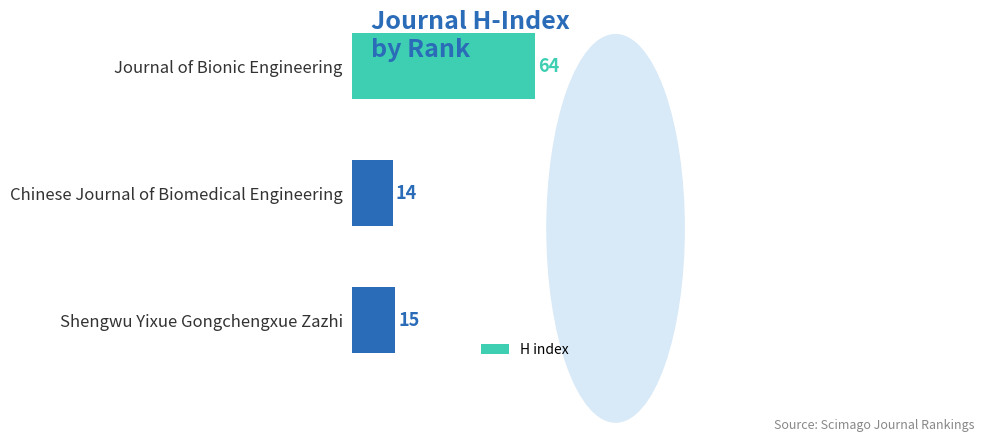

What is the change in value from Journal of Bionic Engineering to Chinese Journal of Biomedical Engineering?

-50